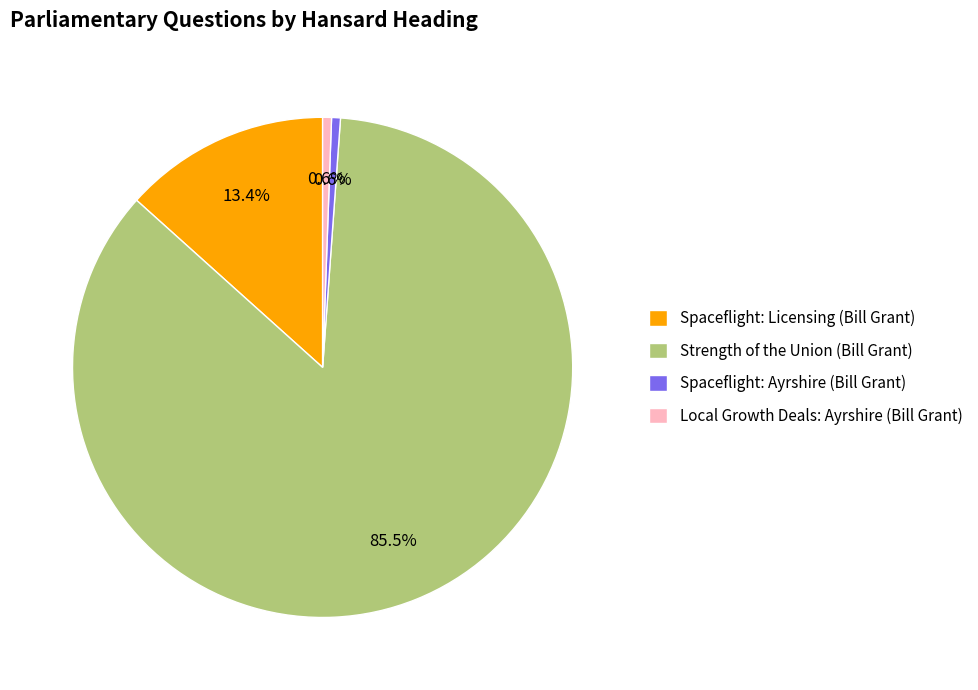

Which slice is the largest?

Strength of the Union (Bill Grant)